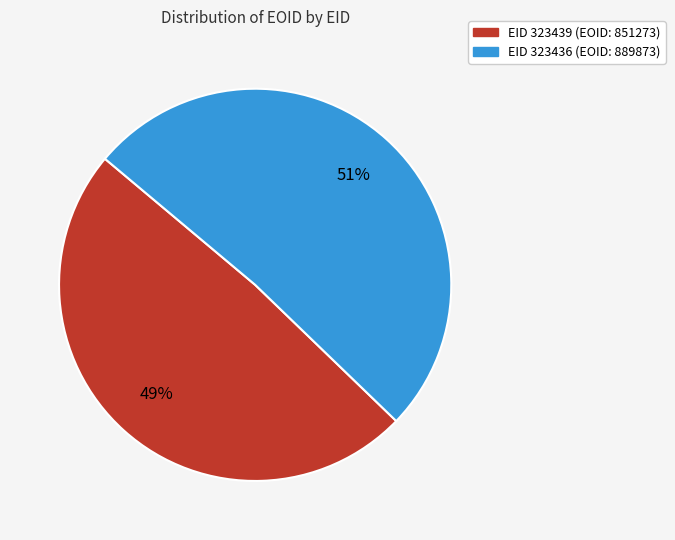

Is there a majority slice in this chart?

Yes